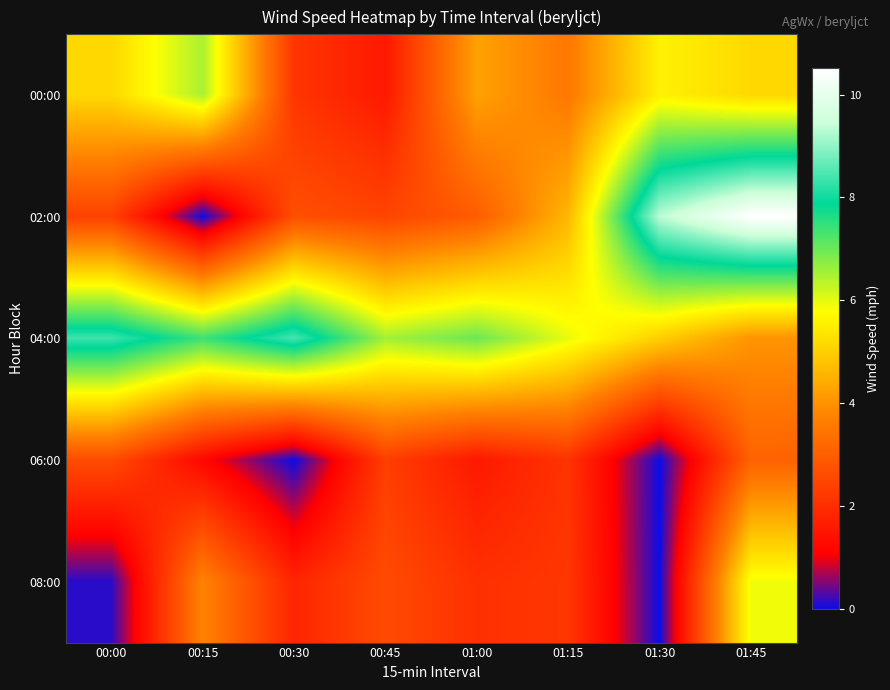

What is the difference between the highest and lowest values at 00:00?

8.2